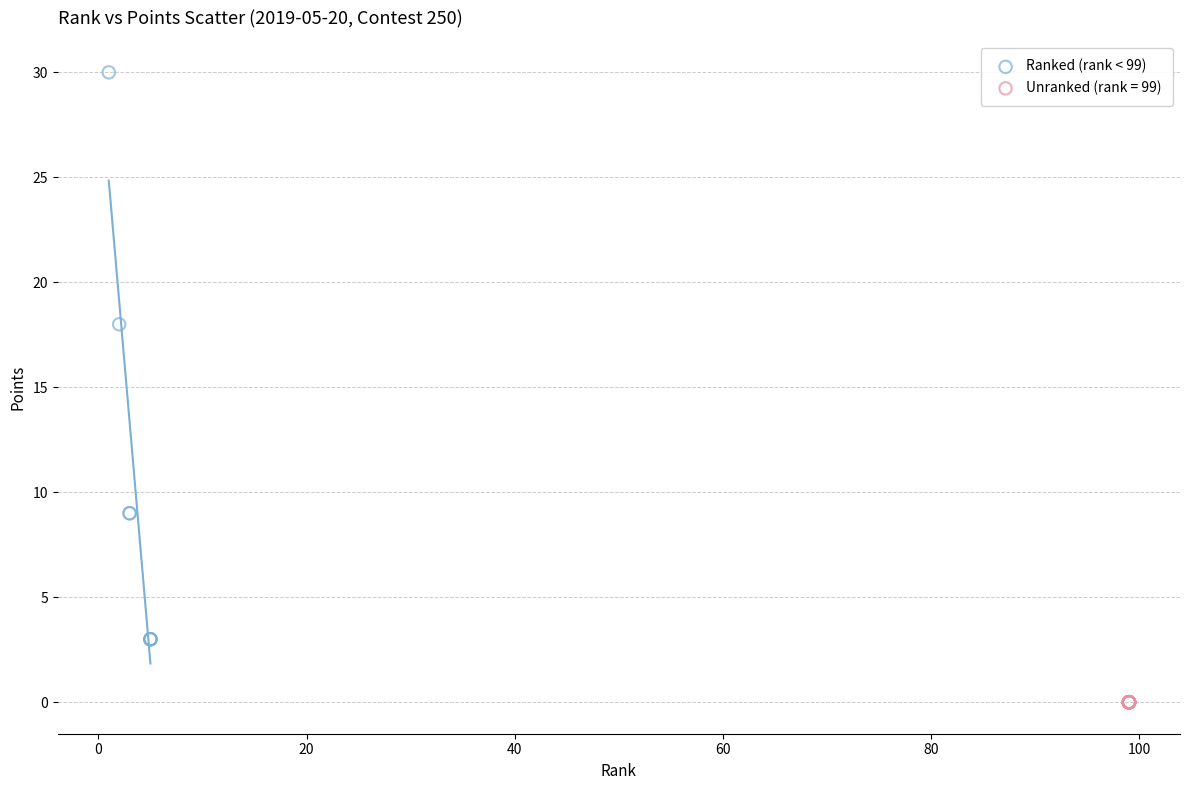

Which series contains the highest Y value?

Ranked (rank < 99)